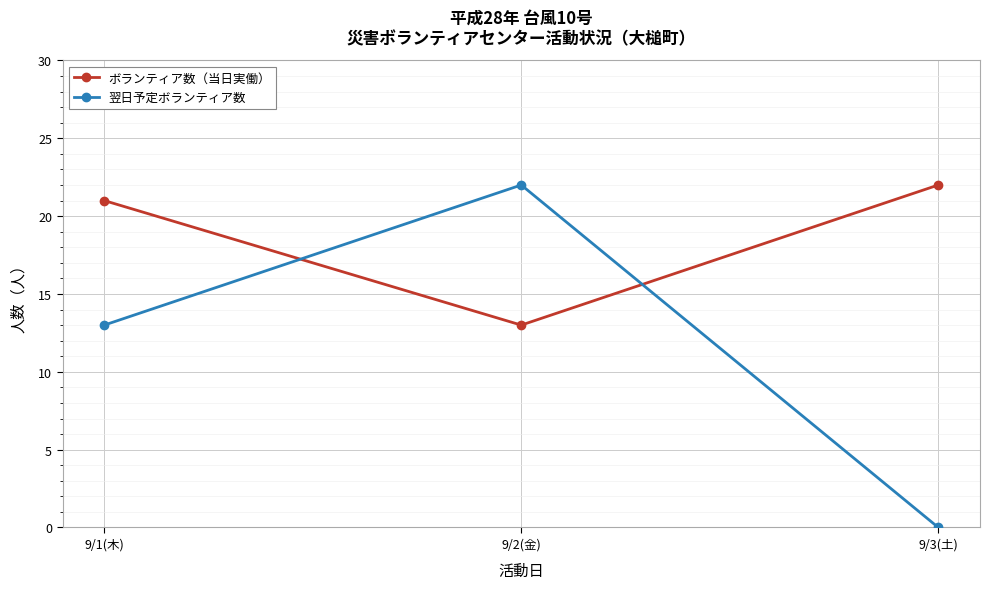

Rank the categories by ボランティア数（当日実働） value from highest to lowest.

9/3(土), 9/1(木), 9/2(金)